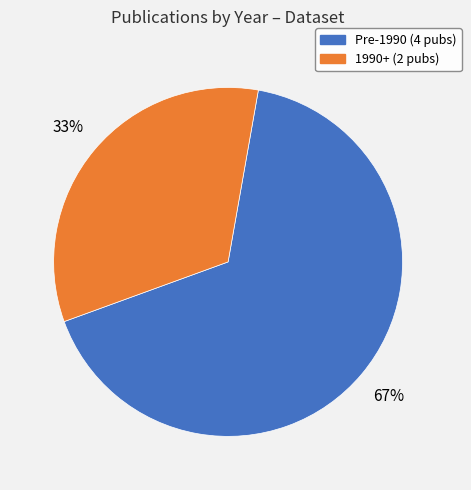

To the nearest percent, what is the average slice percentage?

50%